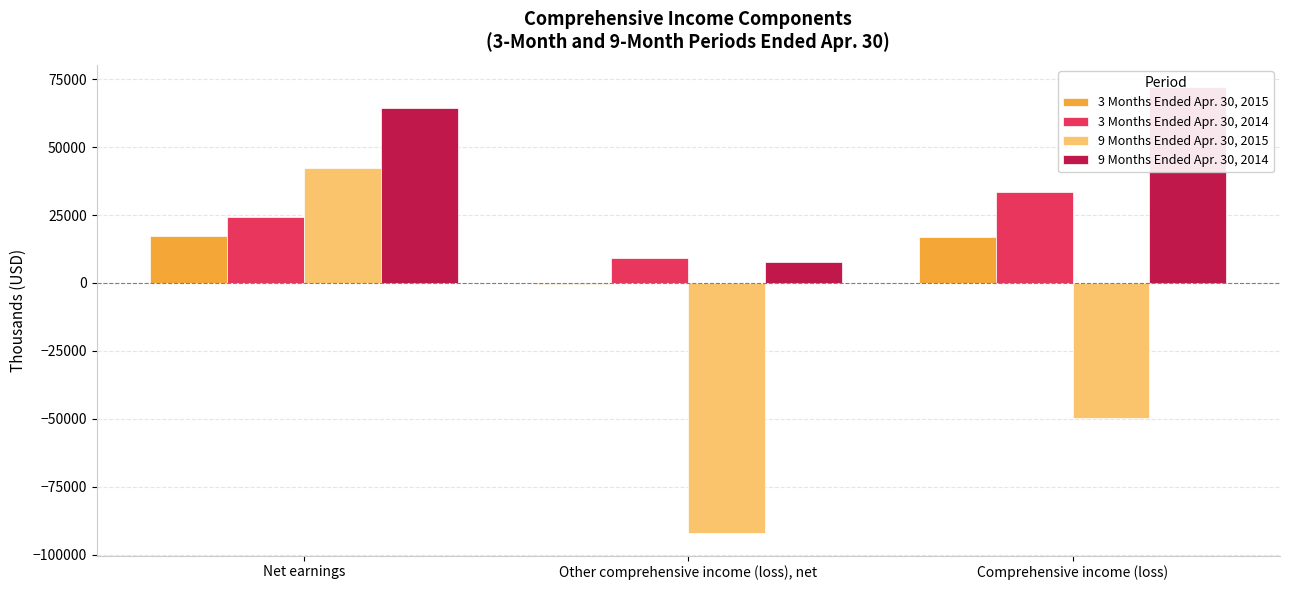

Reading right to left, extract all data points from this chart.

3 Months Ended Apr. 30, 2015: 16843	-370	17213
3 Months Ended Apr. 30, 2014: 33348	9260	24088
9 Months Ended Apr. 30, 2015: -49714	-92095	42381
9 Months Ended Apr. 30, 2014: 72065	7624	64441